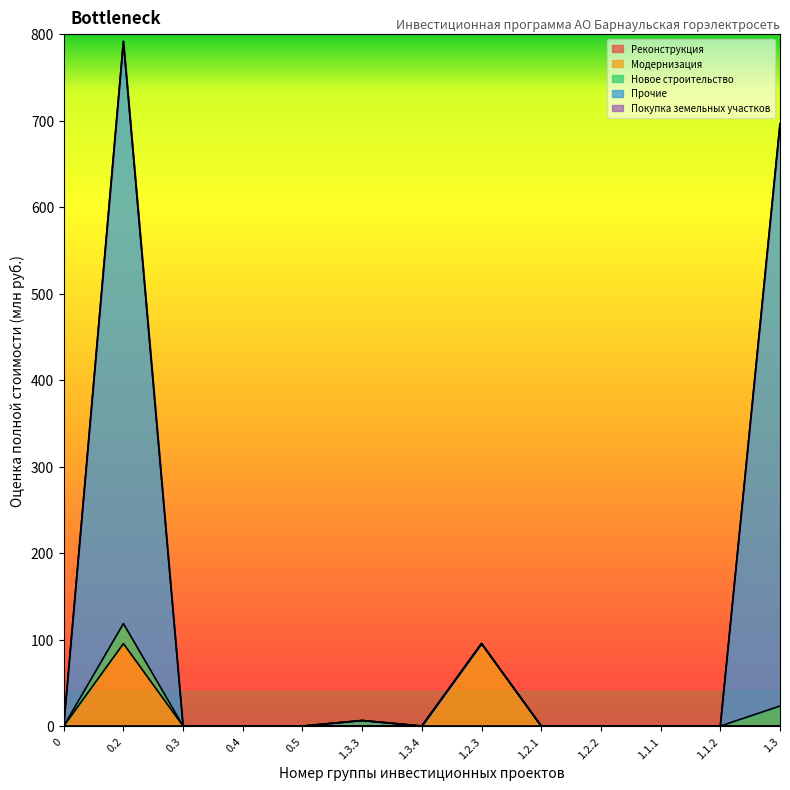

The value of Прочие at 0.5 is 445.8. True or false?

False